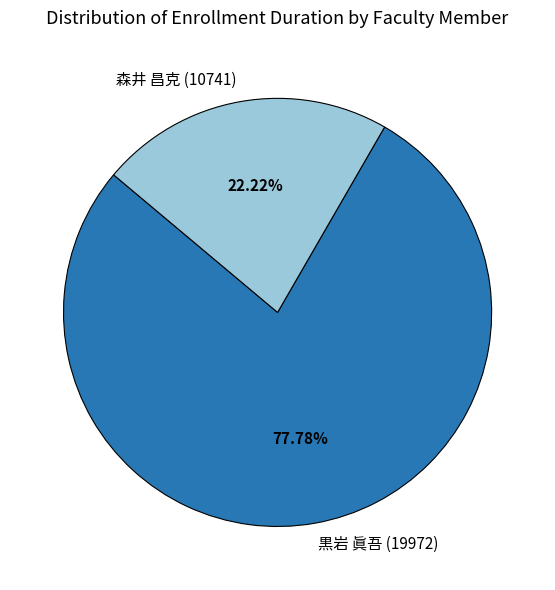

What percentage is the 黒岩 眞吾 (19972) slice, to the nearest percent?

78%